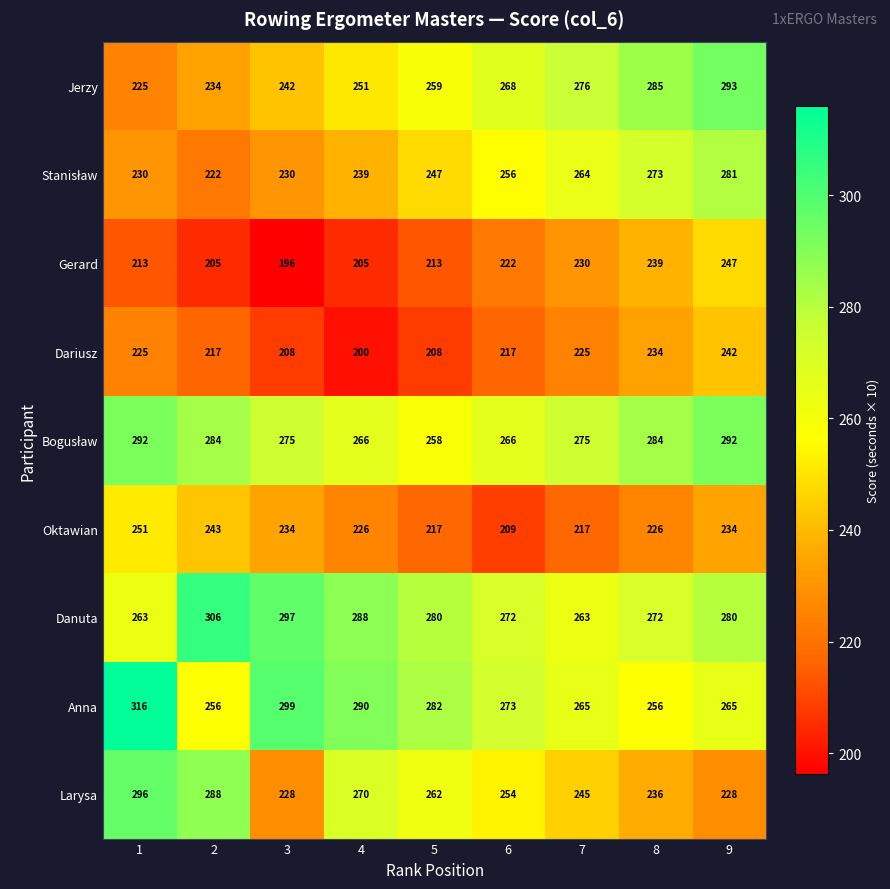

At which category is the sum across all series the highest?

9